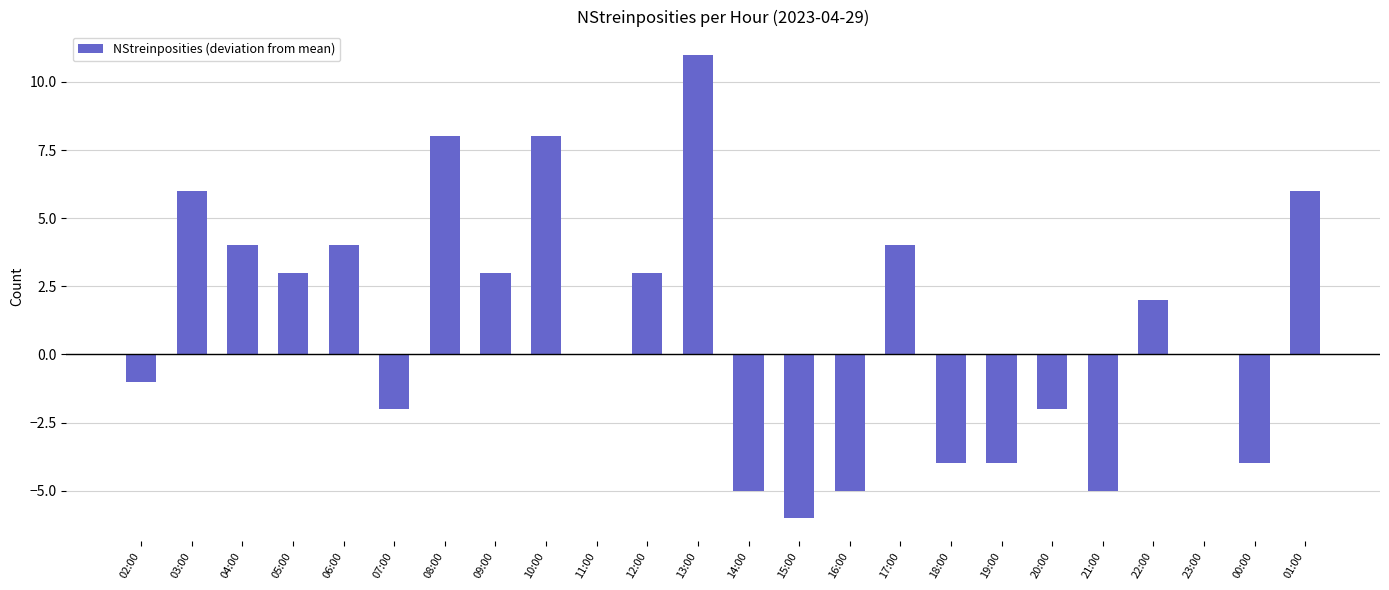

What is the sum of the values at 20:00 and 15:00?

-8